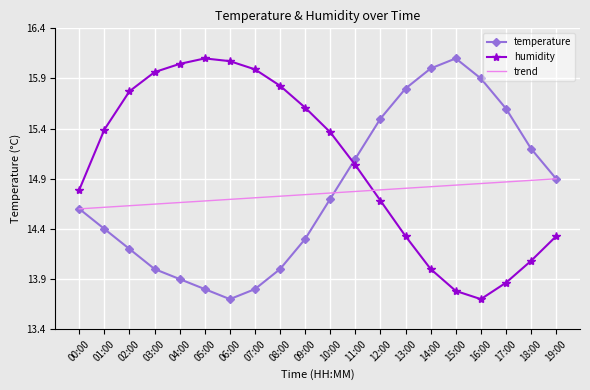

Which series has the largest total across all categories?

humidity